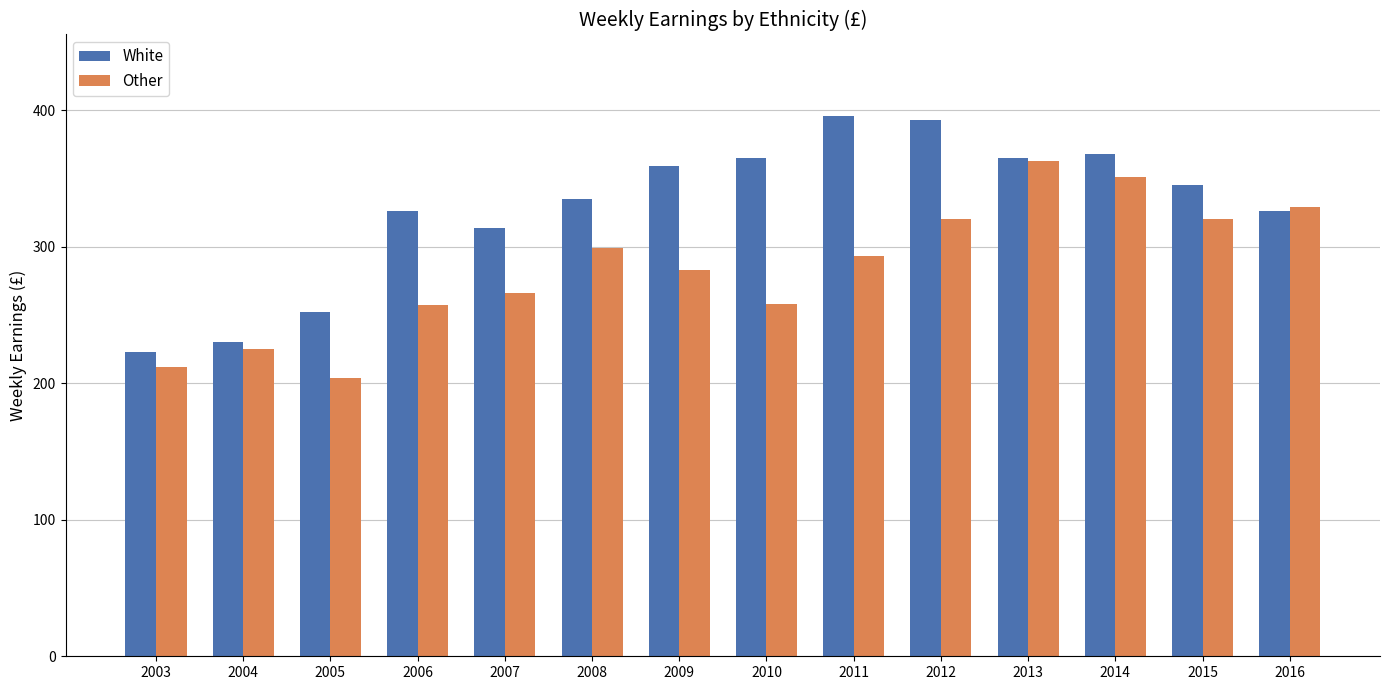

Read the Other value at 2010, to the nearest 50.

250